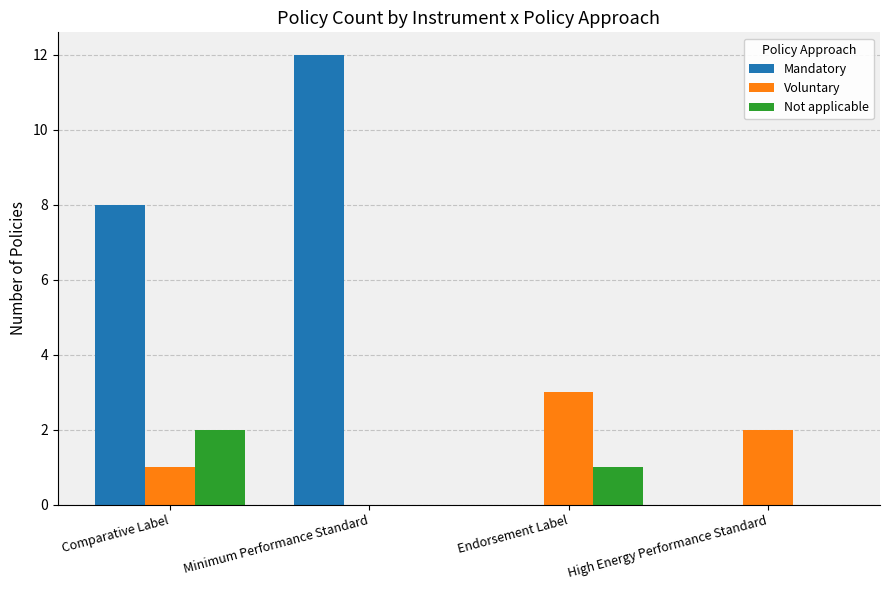

What is the sum of all Mandatory values?

20